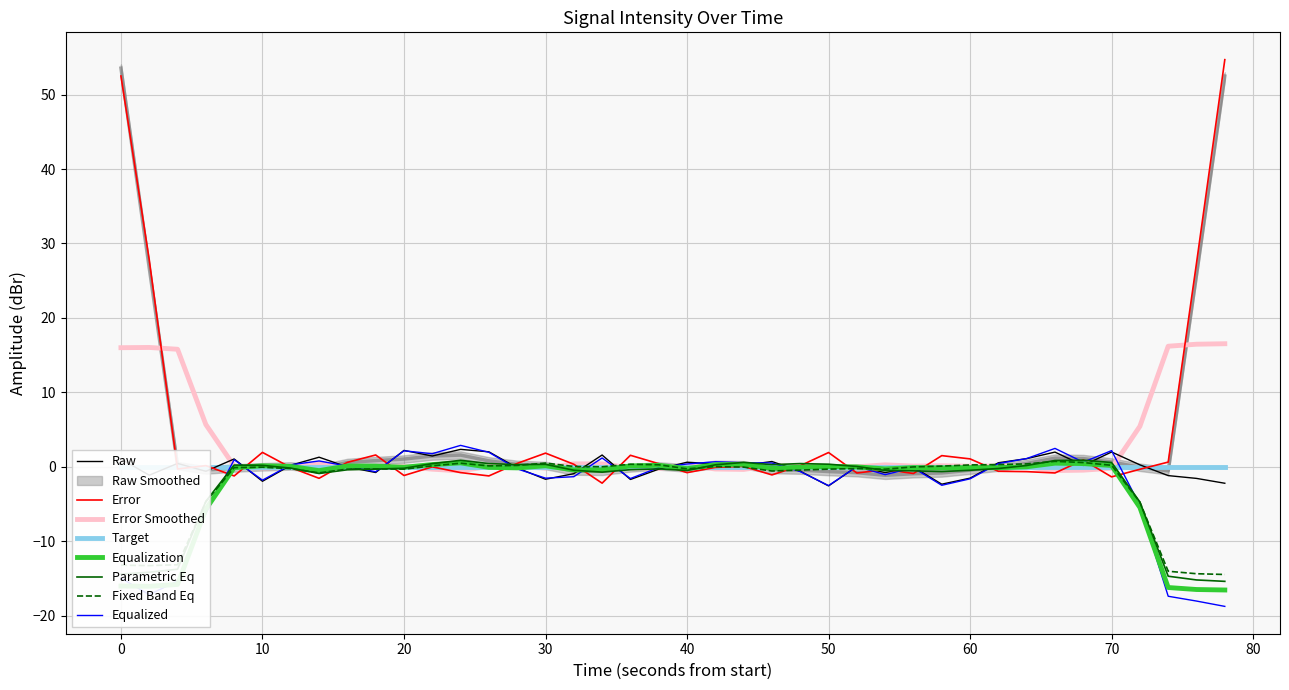

Does the chart display data point markers on the line(s)?

No